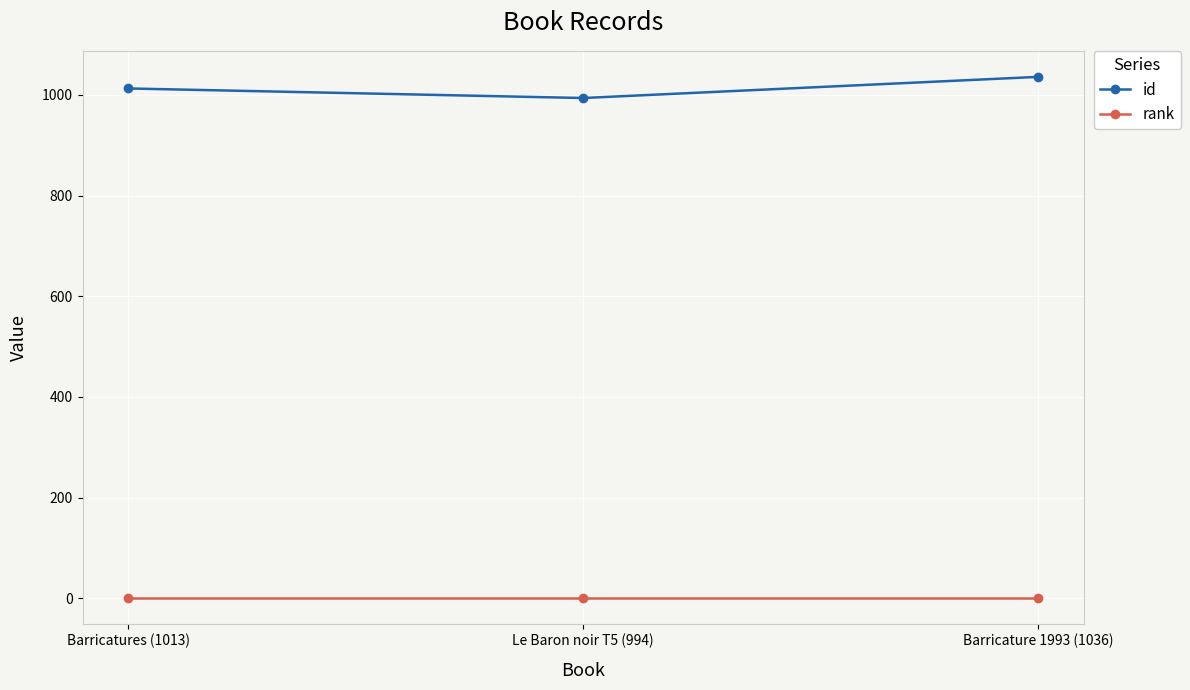

What is the sum of the id values at Barricature 1993 (1036) and Barricatures (1013)?

2049